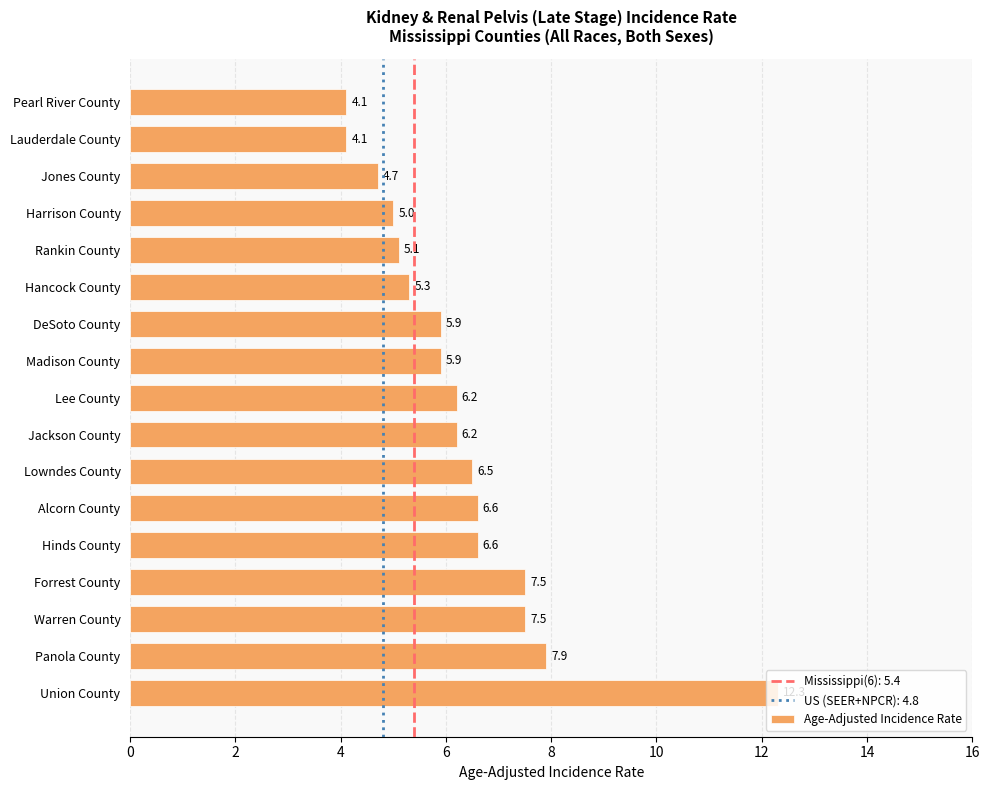

What is the greatest value displayed?

12.3